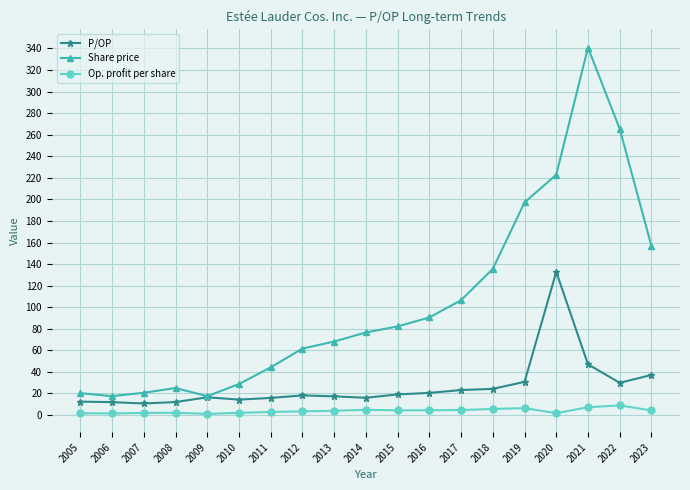

Is this an area chart (filled region under the line)?

No